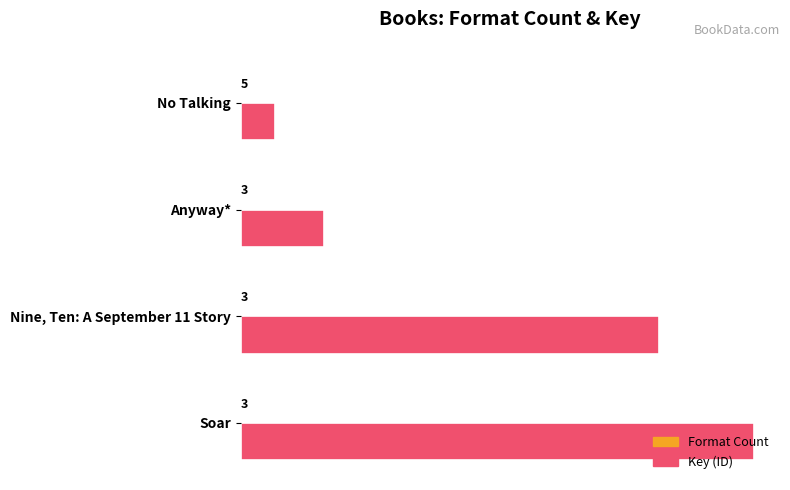

Rank the series by their average value, from highest to lowest.

Key (ID), Format Count